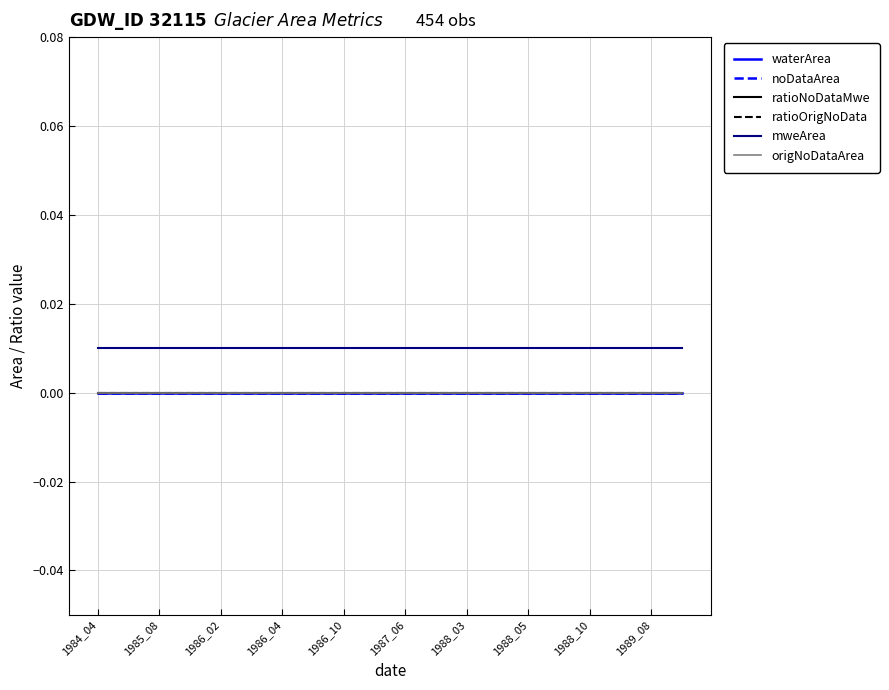

Rank the categories by origNoDataArea value from lowest to highest.

1984_04, 1985_08, 1986_02, 1986_04, 1986_10, 1987_06, 1988_03, 1988_05, 1988_10, 1989_08, 10, 11, 12, 13, 14, 15, 16, 17, 18, 19